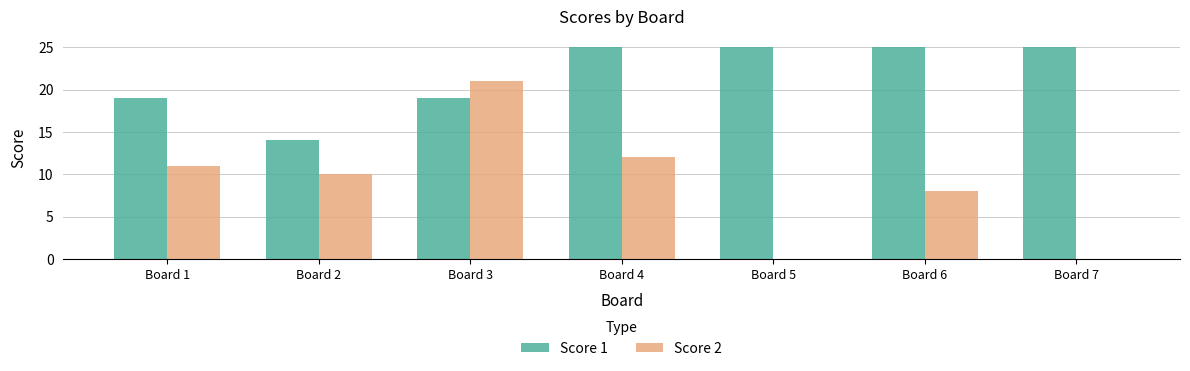

What is the sum of the Score 1 values at Board 4 and Board 6?

50